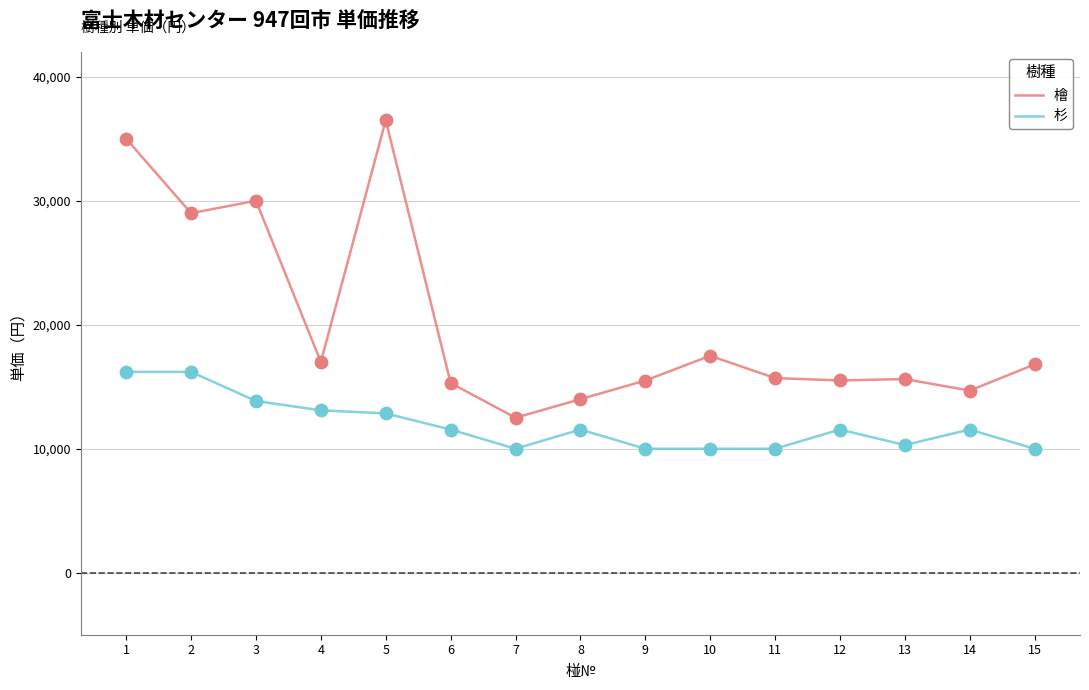

What is the difference between the highest and lowest values at 8?

2450